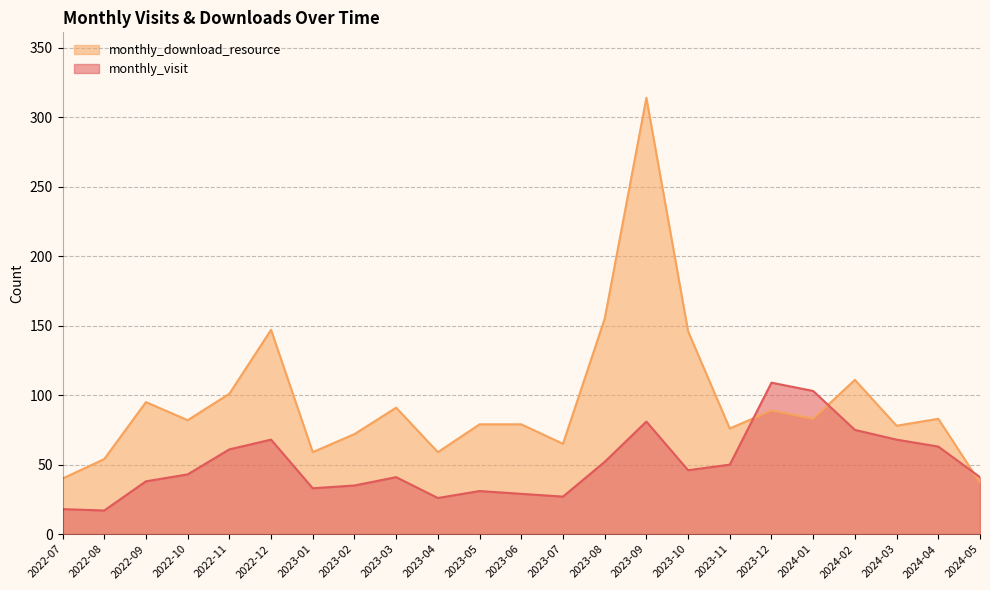

What is the difference between the highest and lowest values at 2022-10?

39